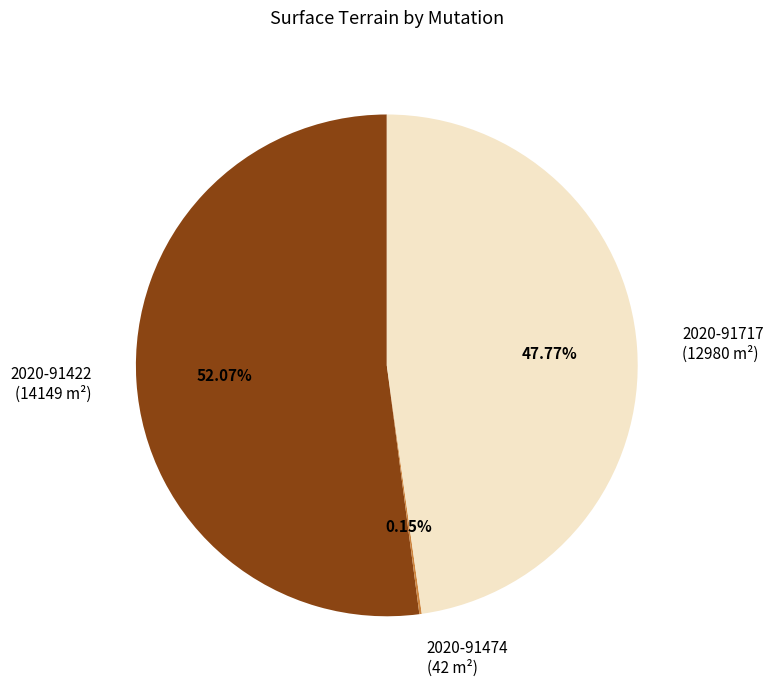

Which has a higher value, 2020-91717 or 2020-91422?

2020-91422